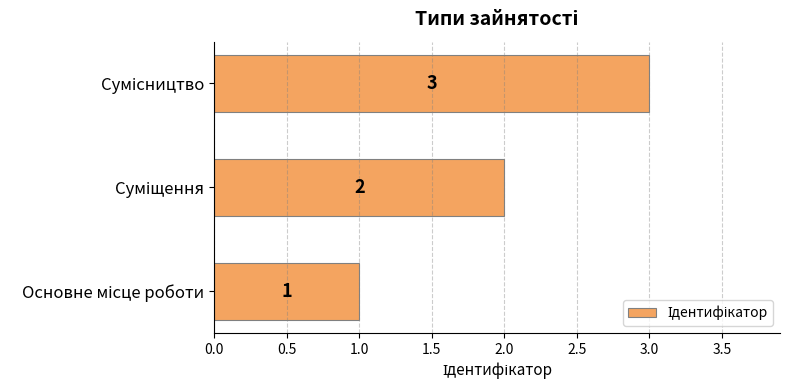

How many values are between 1 and 3?

3